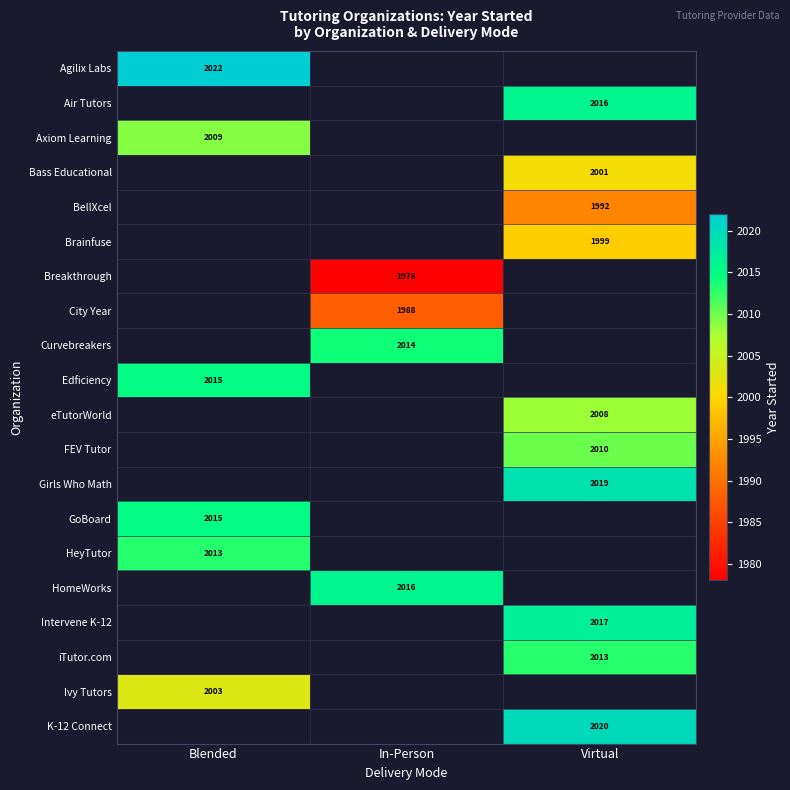

Is the value of FEV Tutor at Virtual greater than the value of iTutor.com at Virtual?

No